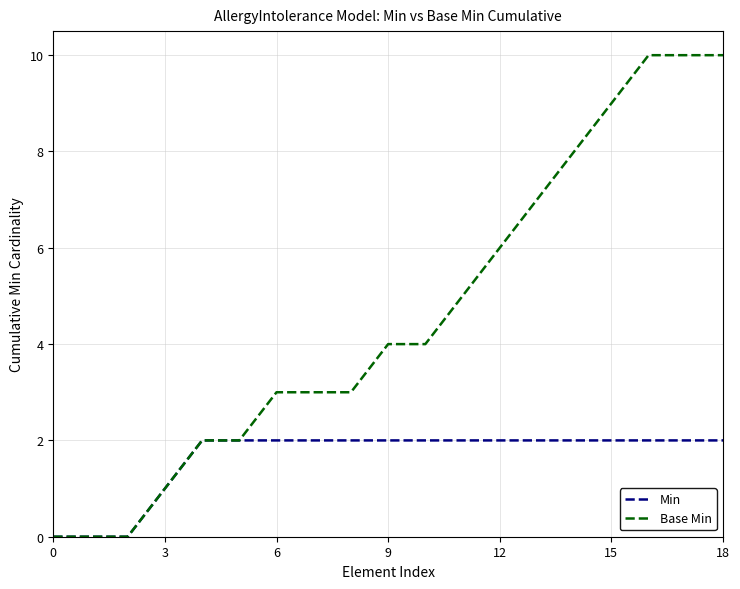

Rank the series by their average value, from highest to lowest.

Base Min, Min